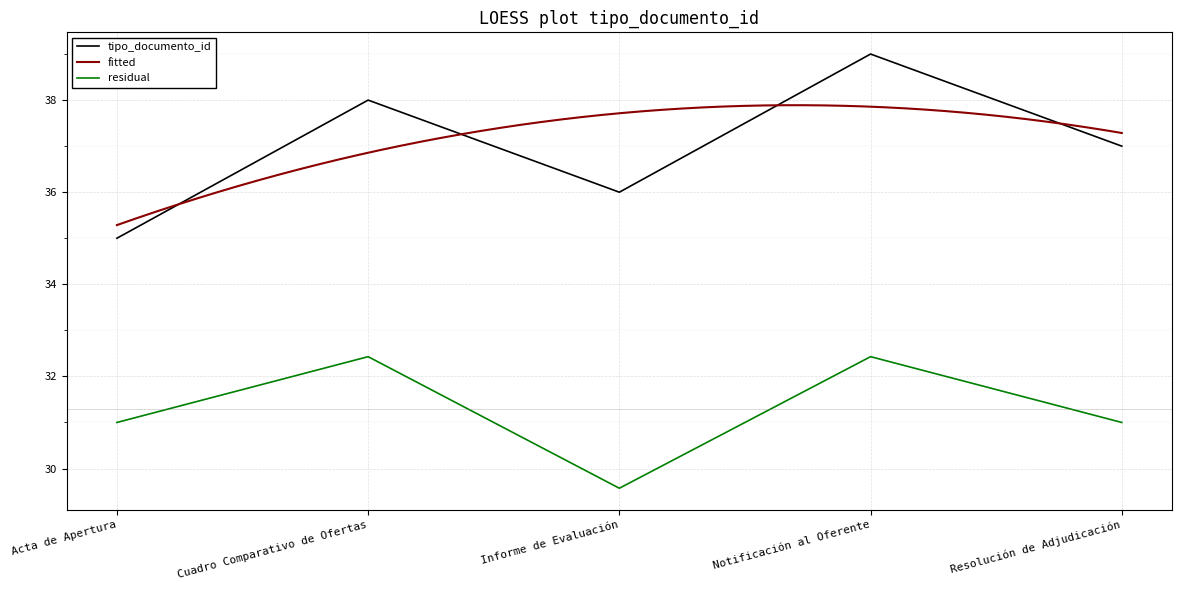

What is the sum of all values?

185